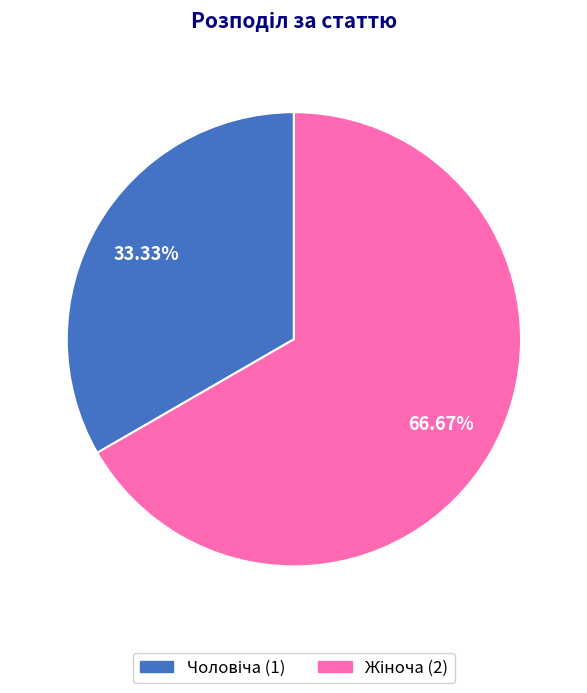

To the nearest percent, what is the average slice percentage?

50%